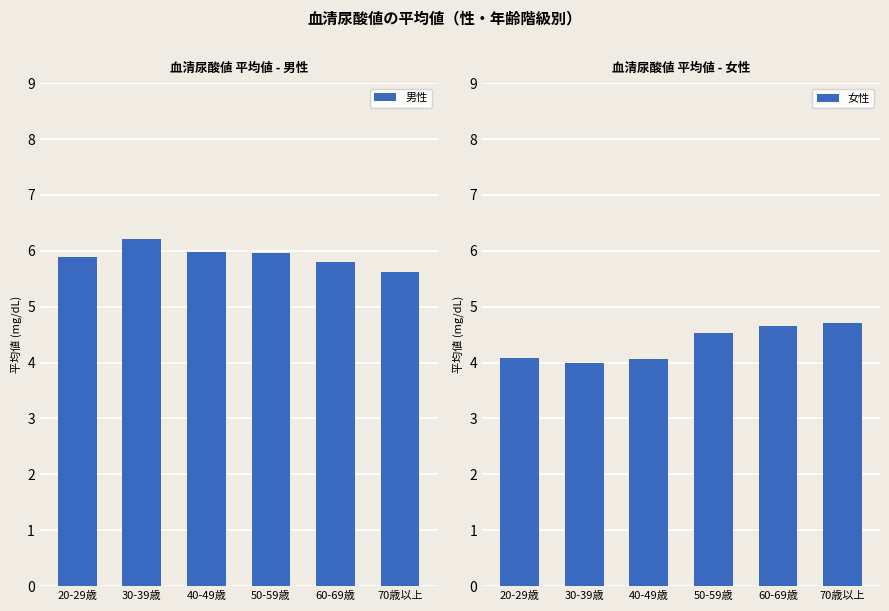

What is the spread (max minus min) of values at 30-39歳?

2.2